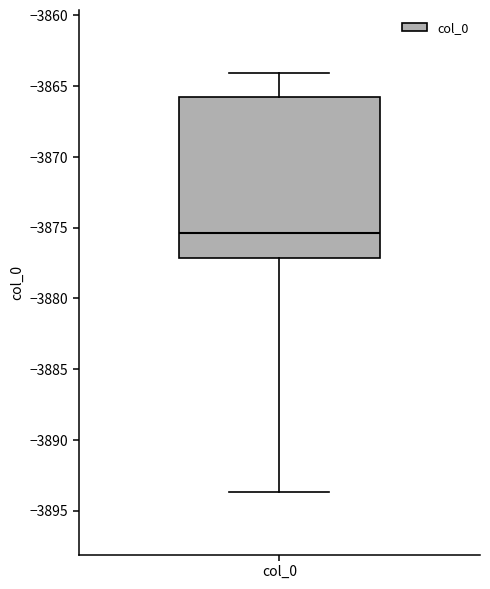

Where does the median line of the box for col_0 sit on the y-axis? The values are not printed on the chart, so give them approximately, as read against the axis.

-3875.5